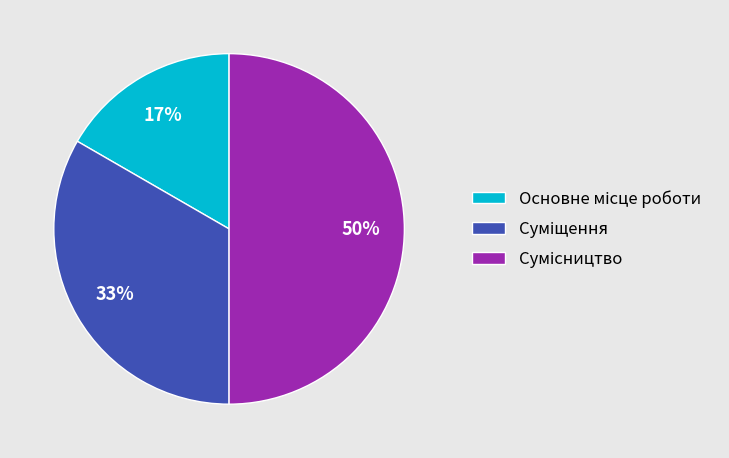

To the nearest percent, what is the difference between the largest and smallest slice percentages?

33%